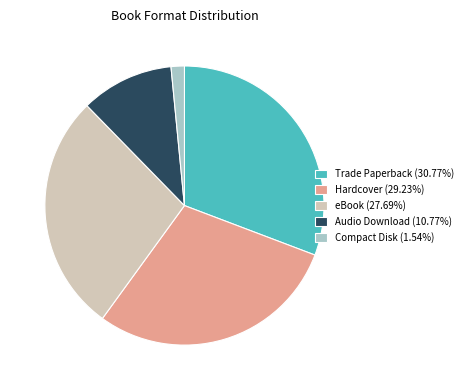

Do Audio Download (10.77%) and Trade Paperback (30.77%) together represent more than half of the pie?

No